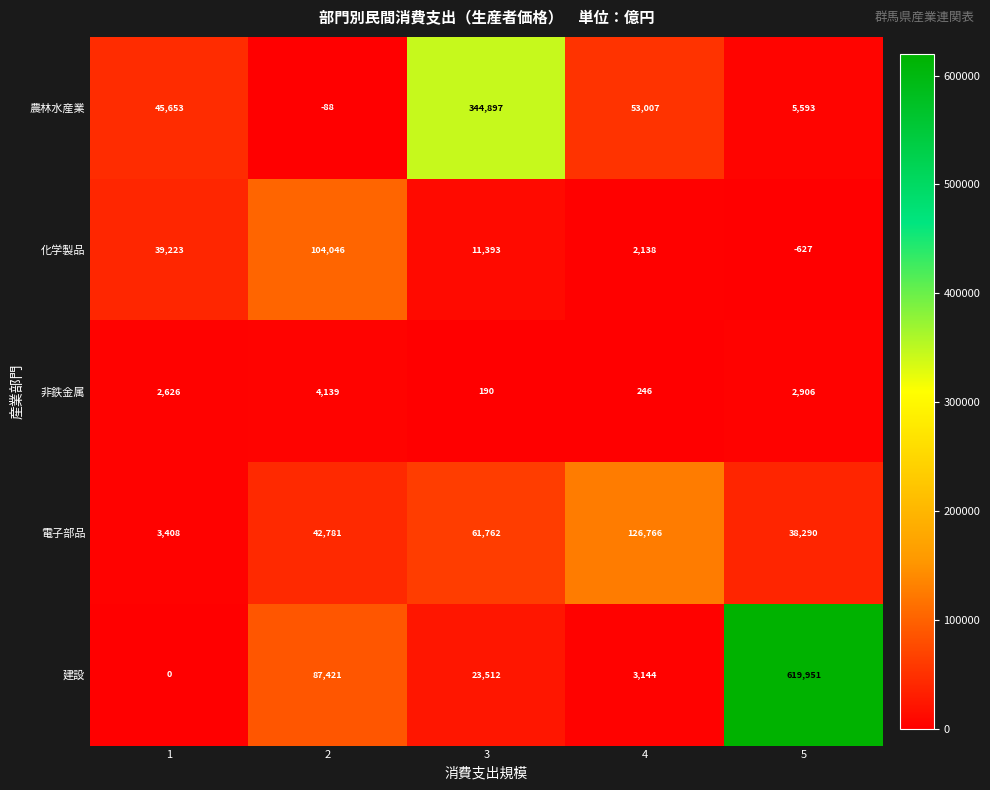

What is the sum of the 電子部品 values at 3 and 2?

104543